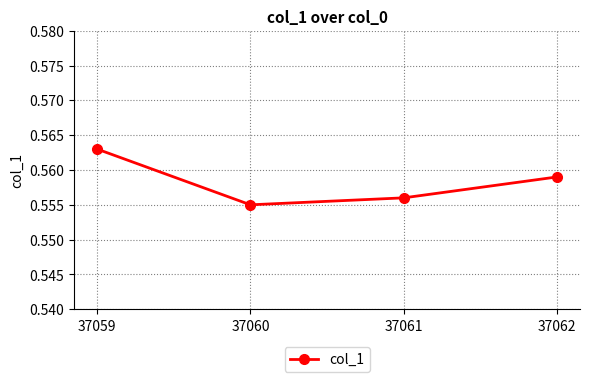

Rank the categories by value from highest to lowest.

37059, 37062, 37061, 37060